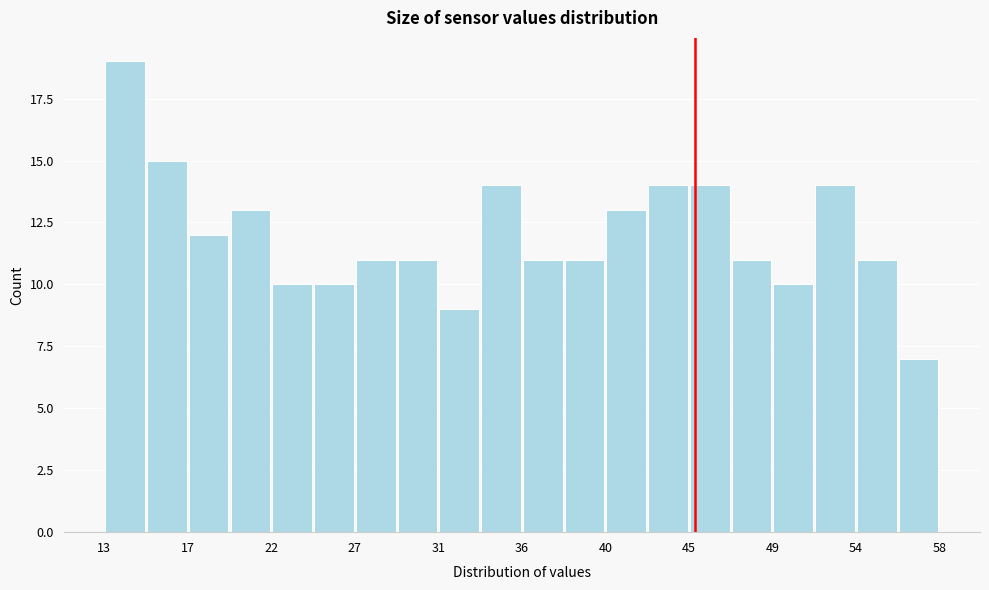

How tall is the bar that spans 38.0 to 40.0 on the x-axis? Neither the bar edges nor the heights are printed on the chart, so give them approximately, as read against the axes.

11